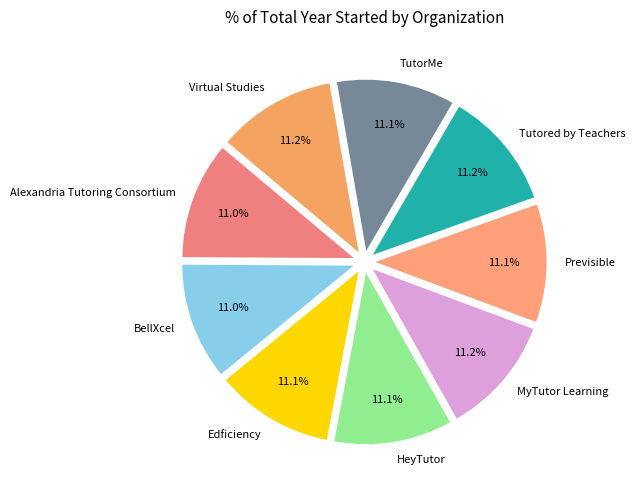

What is the ratio of the value at Edficiency to the value at MyTutor Learning?

1.0